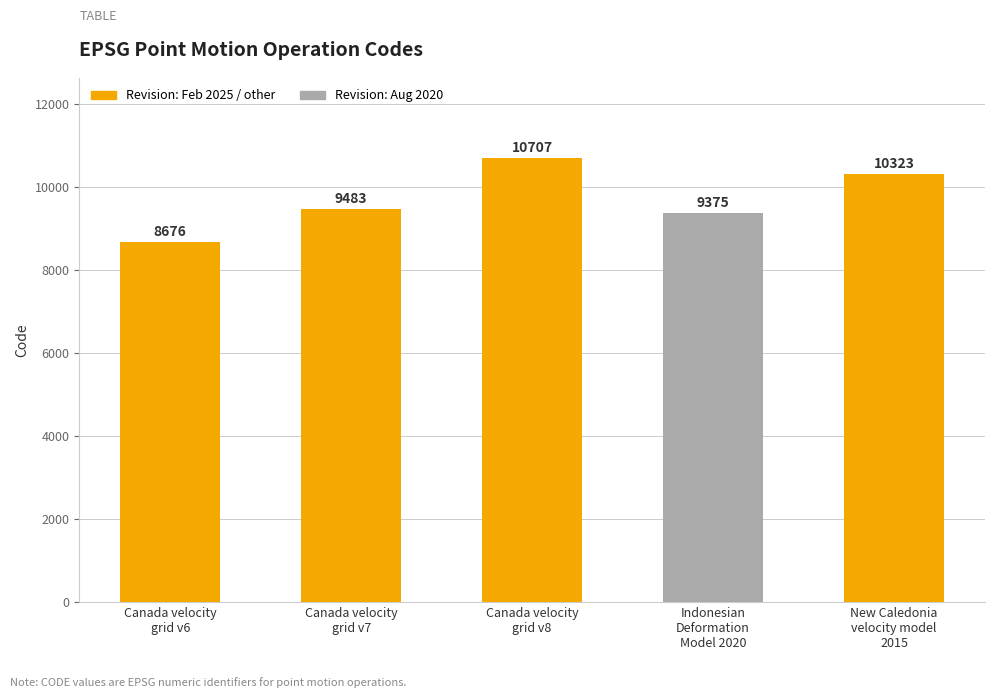

What value does the data have at New Caledonia
velocity model
2015, to the nearest 50?

10300